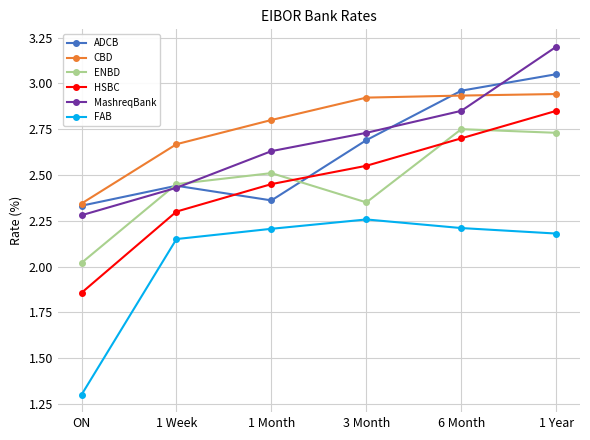

In ENBD, how many points are higher than both neighbors (excluding endpoints)?

2